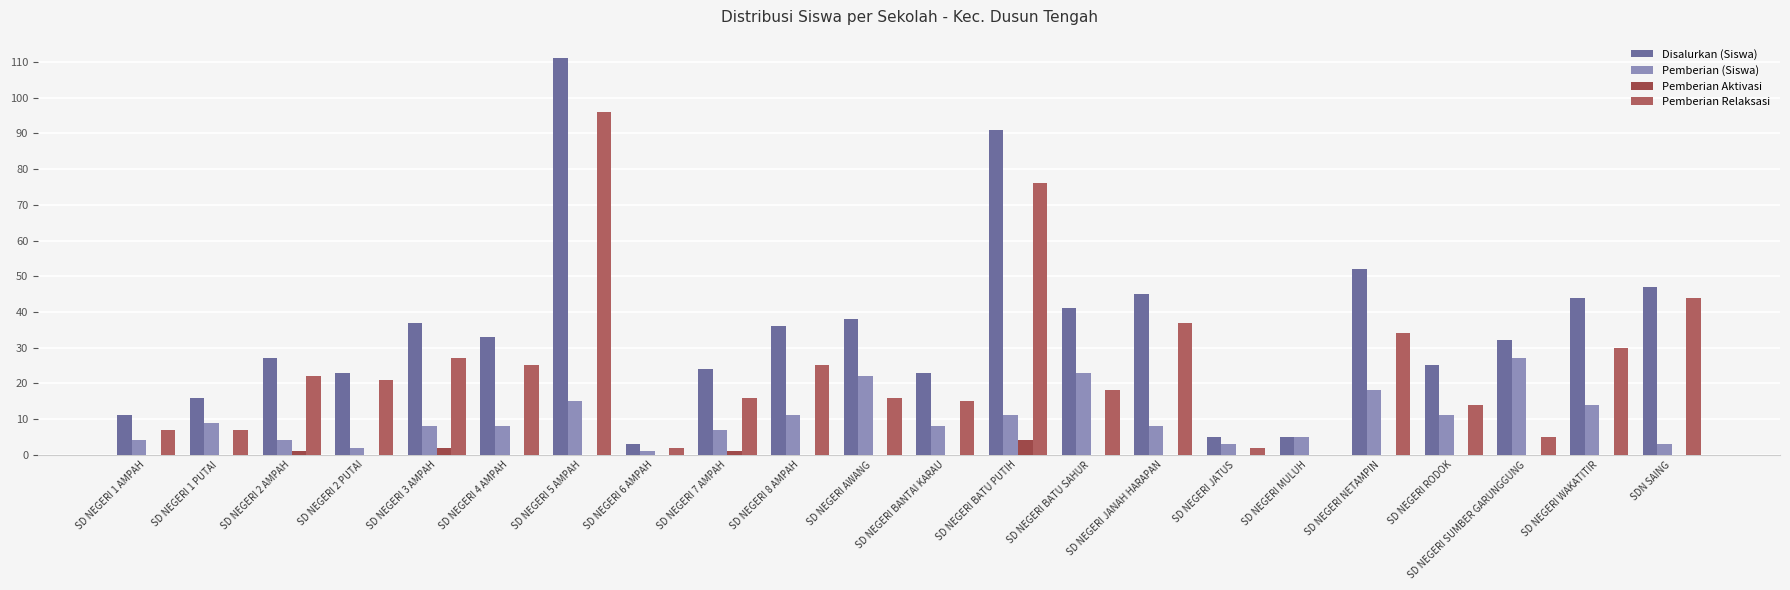

Reading left to right, list all the values displayed in this chart.

Disalurkan (Siswa): 11	16	27	23	37	33	111	3	24	36	38	23	91	41	45	5	5	52	25	32	44	47
Pemberian (Siswa): 4	9	4	2	8	8	15	1	7	11	22	8	11	23	8	3	5	18	11	27	14	3
Pemberian Aktivasi: 0	0	1	0	2	0	0	0	1	0	0	0	4	0	0	0	0	0	0	0	0	0
Pemberian Relaksasi: 7	7	22	21	27	25	96	2	16	25	16	15	76	18	37	2	0	34	14	5	30	44